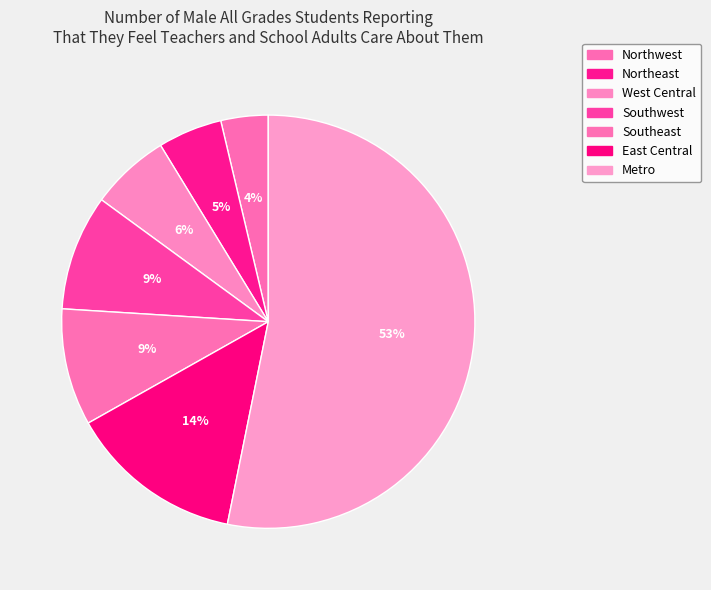

How many segments does this pie chart have?

7